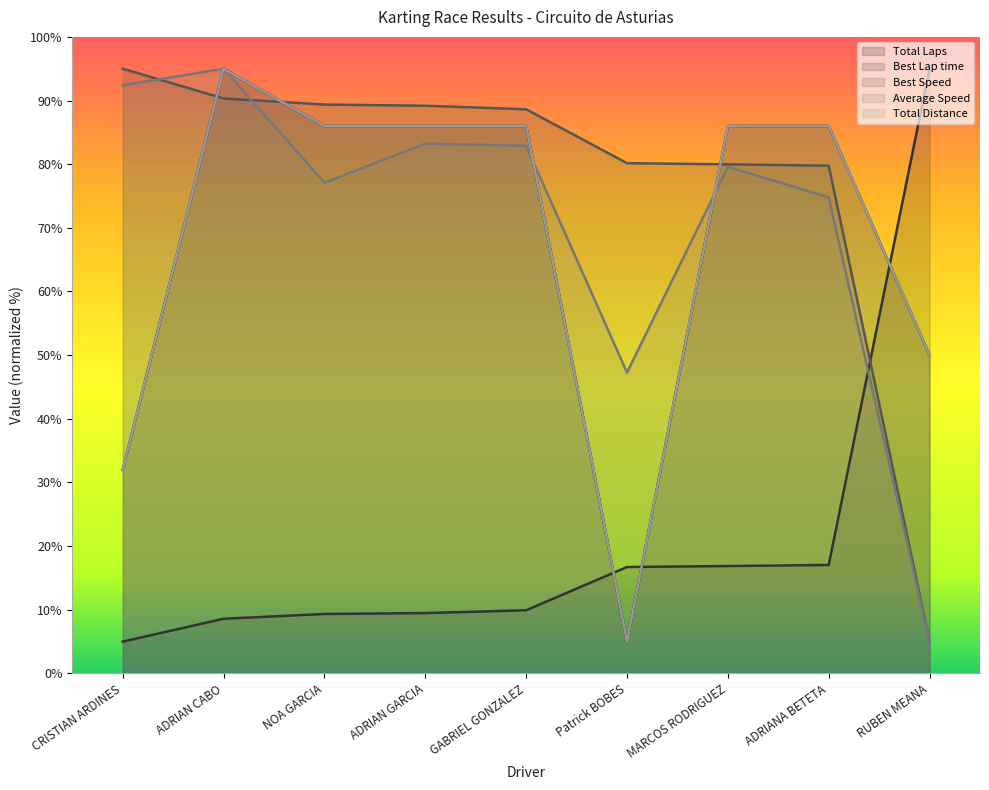

Rank the categories by Average Speed value from highest to lowest.

ADRIAN CABO, CRISTIAN ARDINES, ADRIAN GARCIA, GABRIEL GONZALEZ, MARCOS RODRIGUEZ, NOA GARCIA, ADRIANA BETETA, Patrick BOBES, RUBEN MEANA